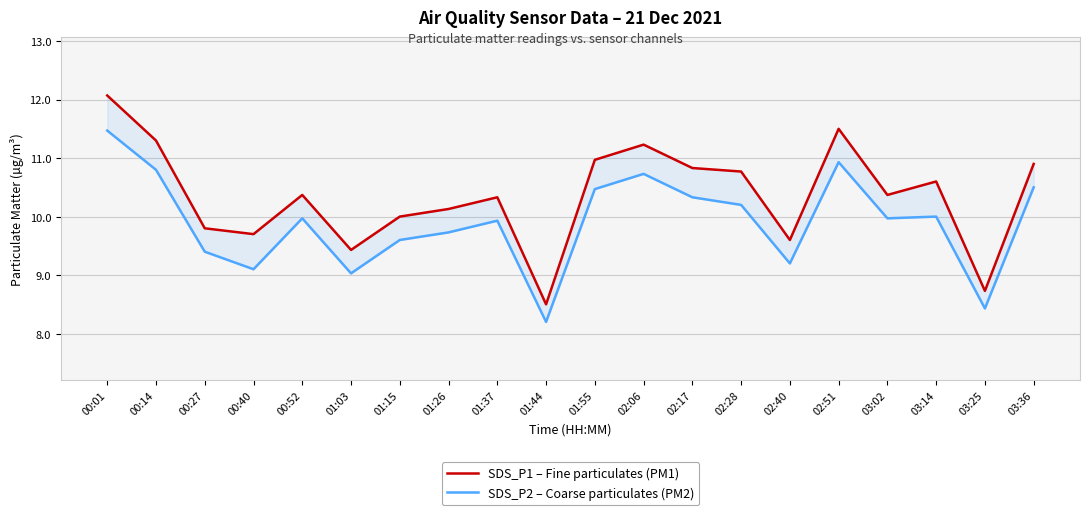

List the series in order of their overall mean, lowest first.

SDS_P2 – Coarse particulates (PM2), SDS_P1 – Fine particulates (PM1)